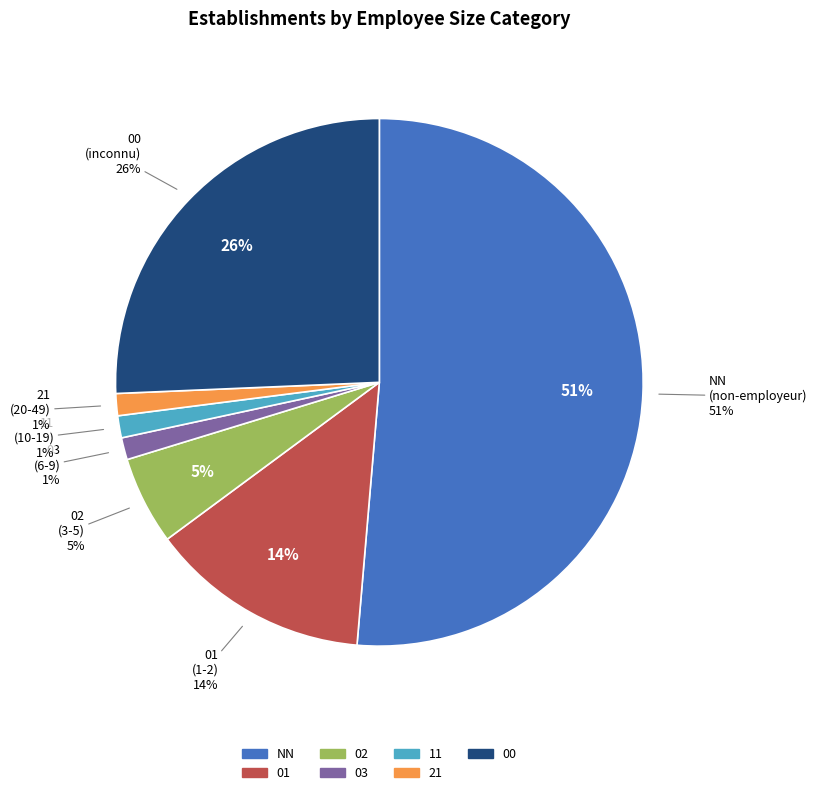

Count the number of slices in the pie.

7